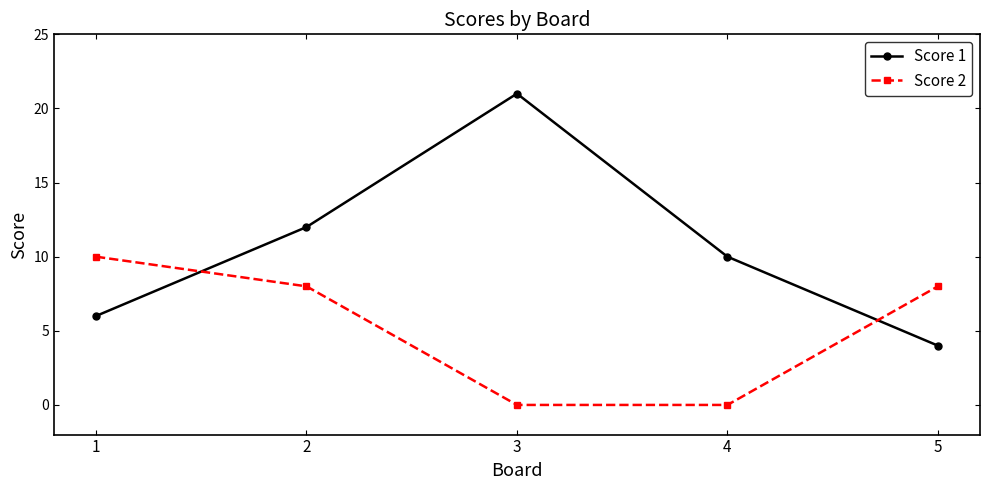

Which series ends up on top after the final intersection of Score 2 and Score 1?

Score 2